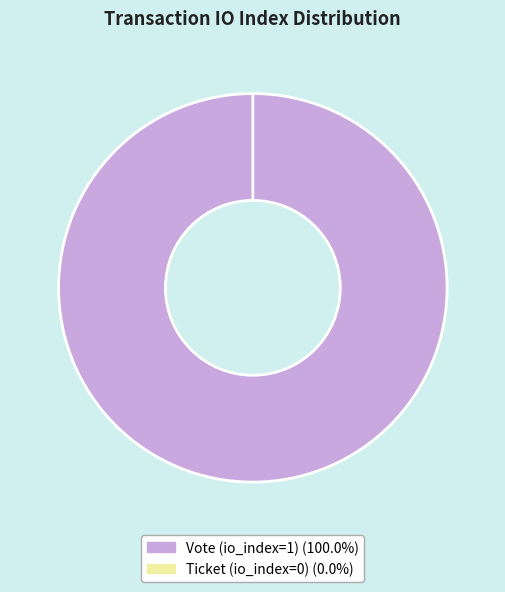

What is the total percentage of Vote (io_index=1) and Ticket (io_index=0)?

100.0%